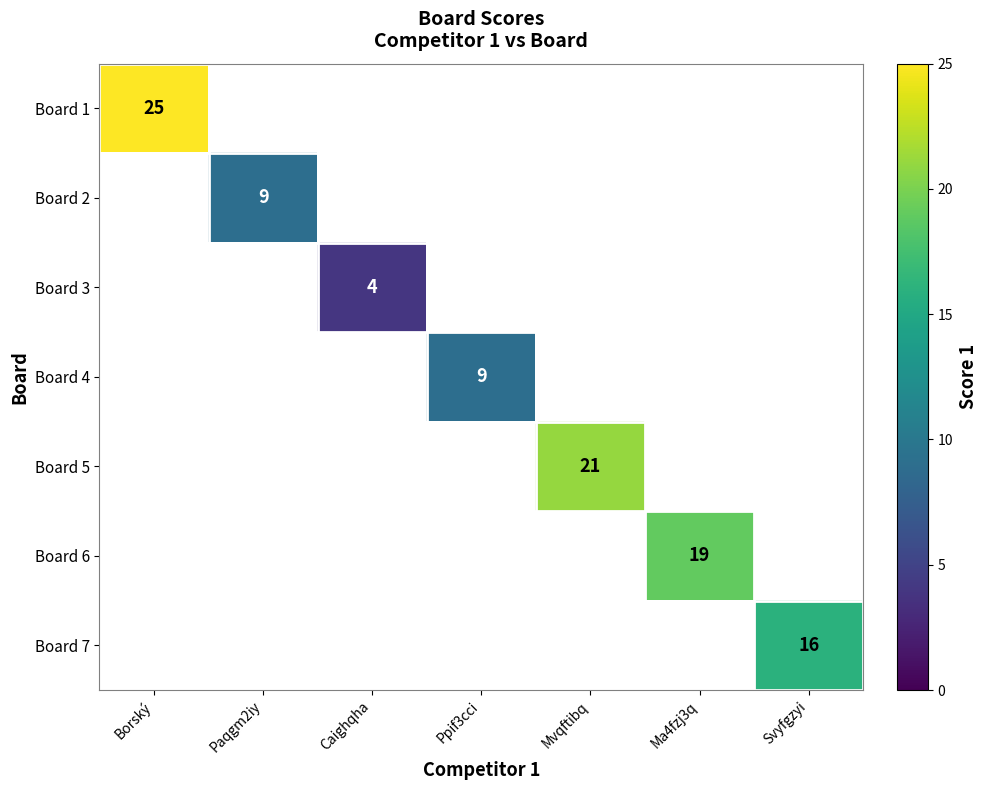

The Board 1 series shows 25 at Borský. True or false?

True